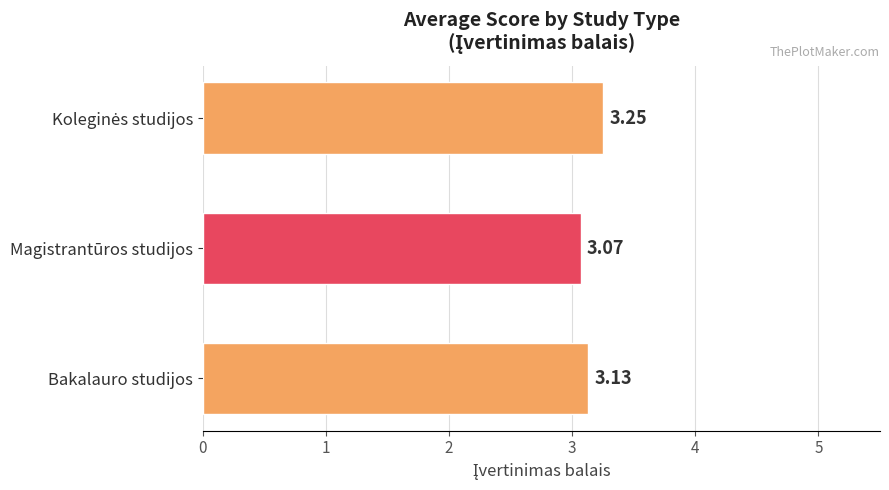

Count the number of data series in this chart.

1